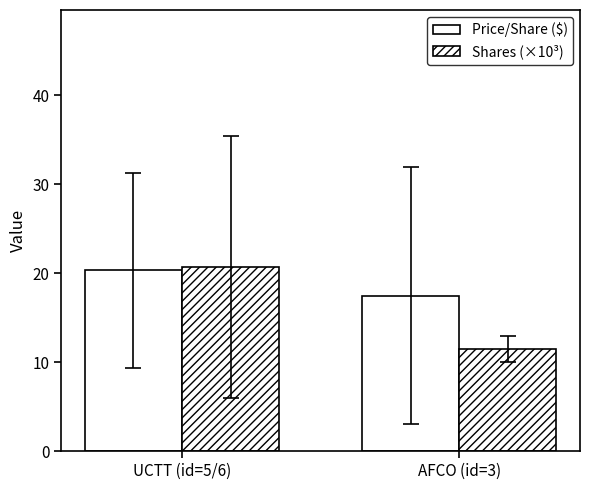

How many series are shown in this chart?

2